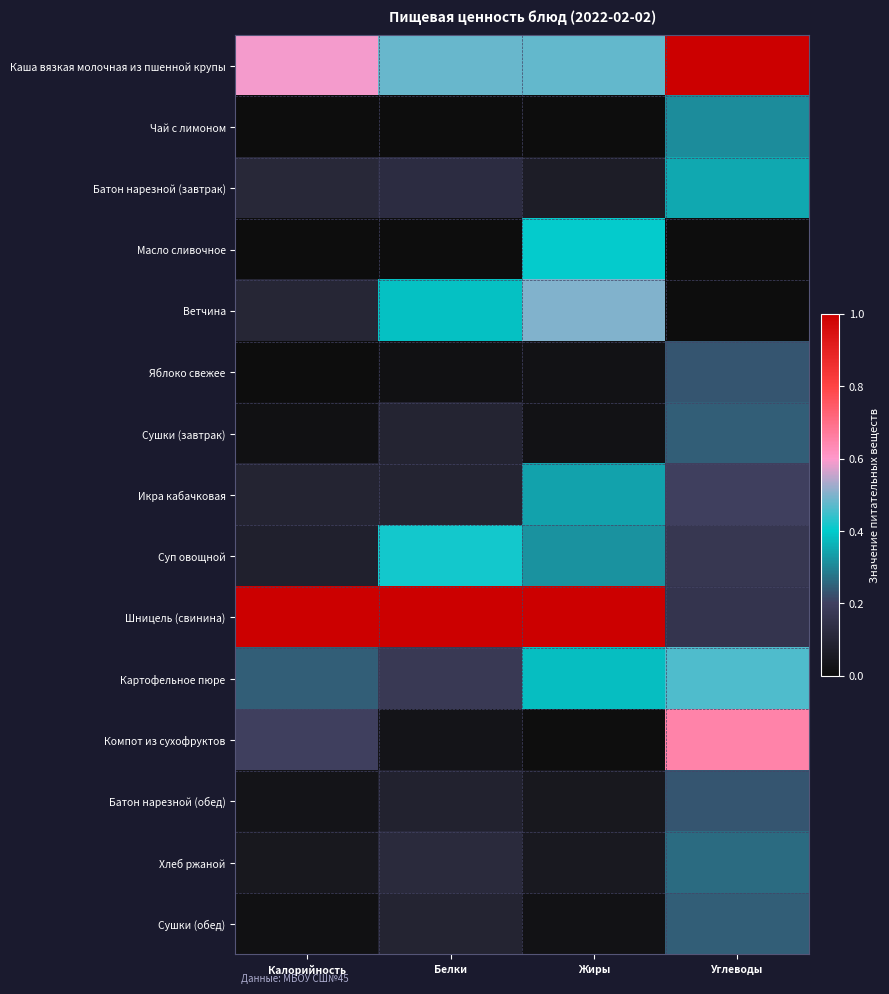

Which series has the largest total across all categories?

Шницель (свинина)